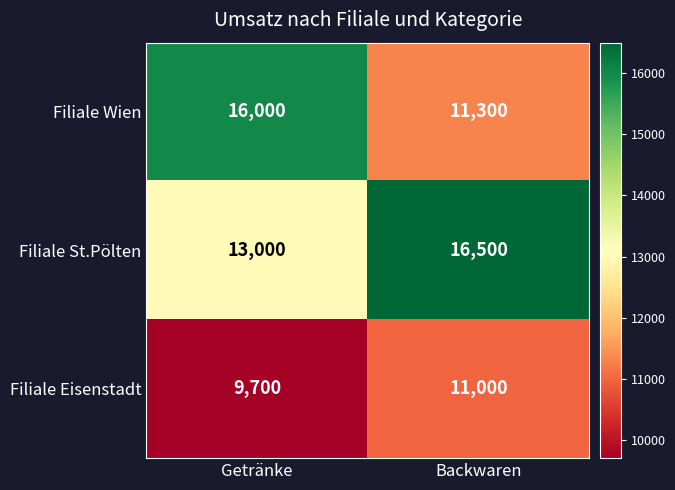

Read the Filiale Eisenstadt value at Backwaren, to the nearest 100.

11000